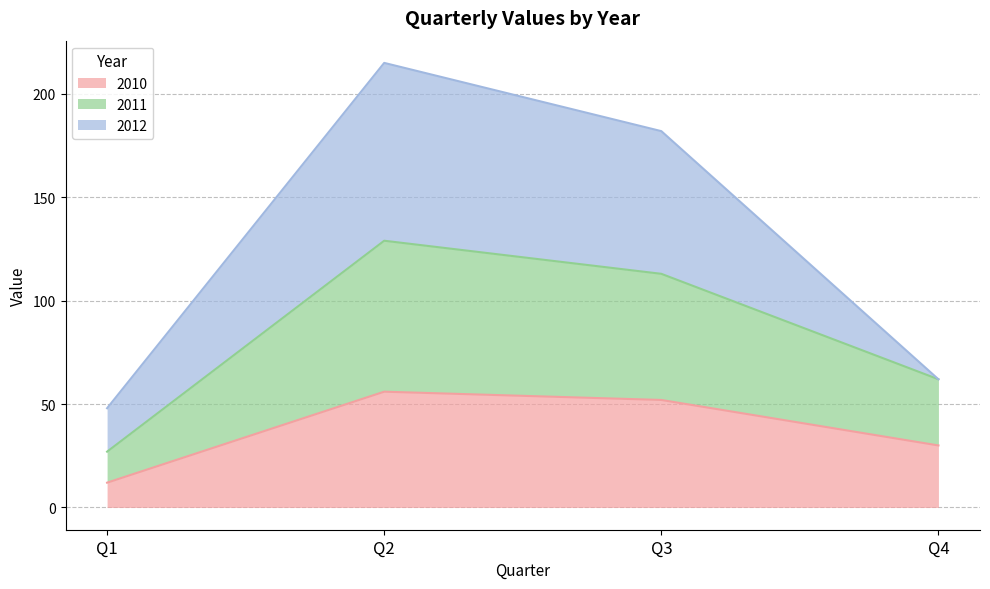

What is the total value across all series at Q2?

215